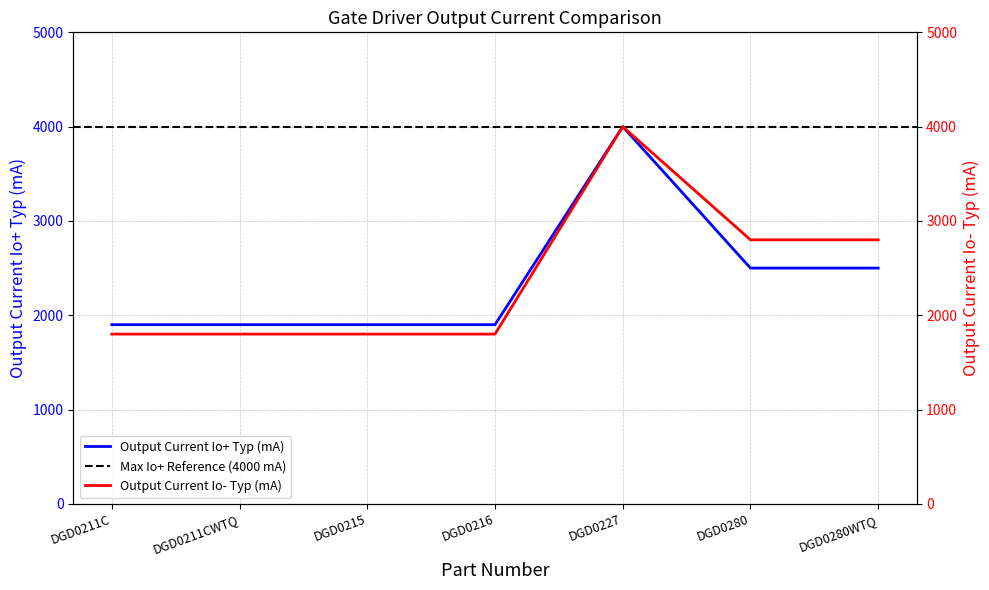

What is the label of the 7th point from the right?

DGD0211C